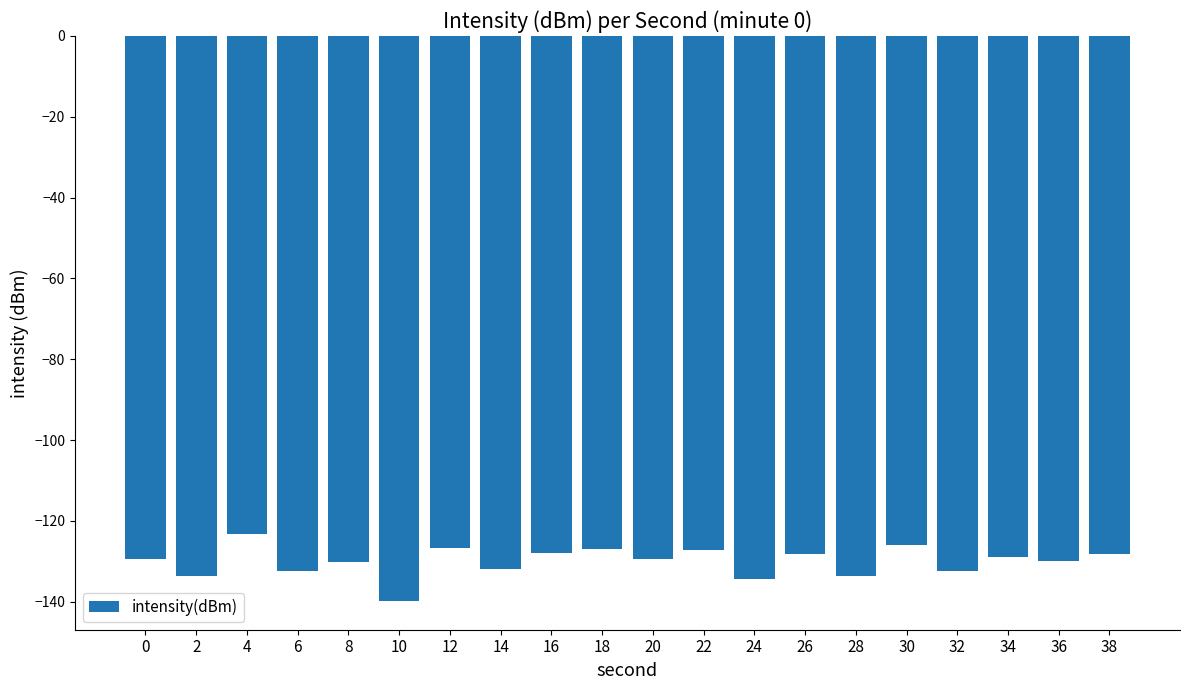

What is the sum of all values?

-2600.1